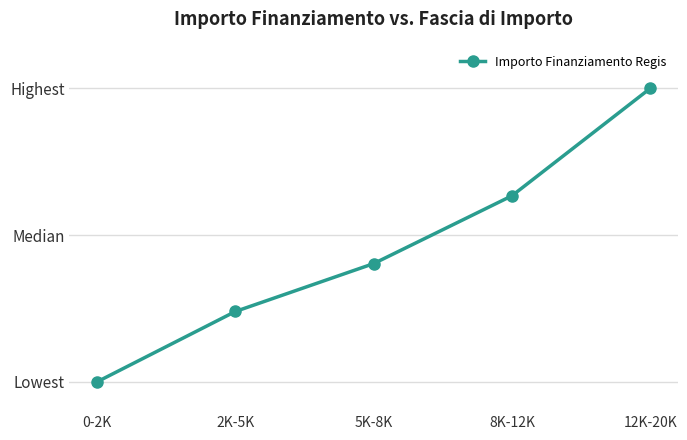

Is this an area chart (filled region under the line)?

No